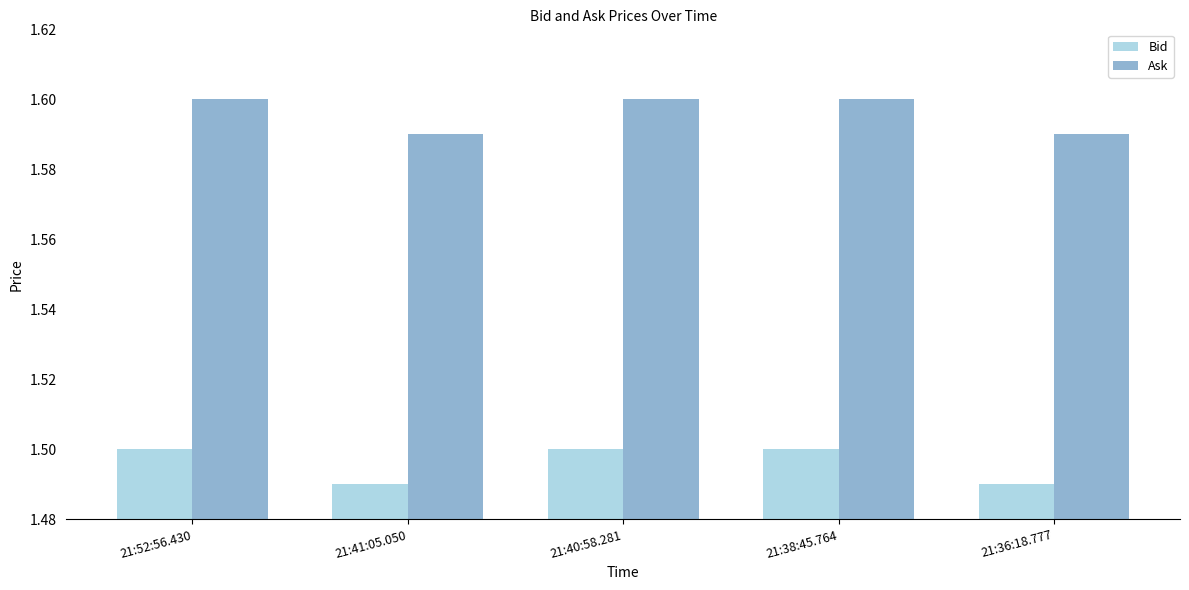

What is the label of the 5th bar from the left?

21:36:18.777